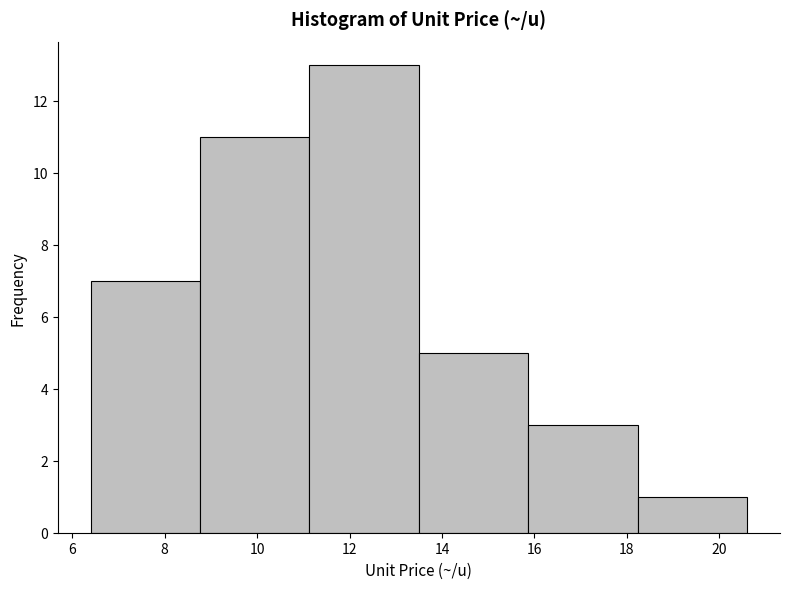

Reading left to right, transcribe this chart: for each bar, give the range it covers on the x-axis and its height. Neither the bar edges nor the heights are printed on the chart, so give them approximately, as read against the axes.

6.4 to 8.8: 7
8.8 to 11.2: 11
11.2 to 13.6: 13
13.6 to 15.8: 5
15.8 to 18.2: 3
18.2 to 20.6: 1